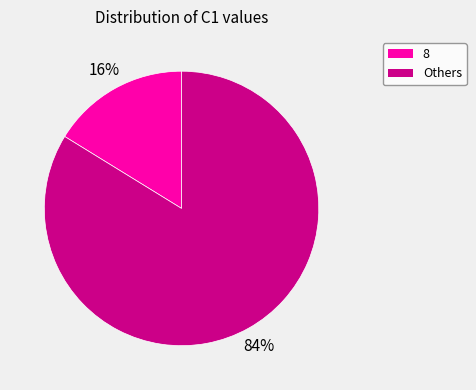

To the nearest percent, what is the difference between the largest and smallest slice percentages?

68%